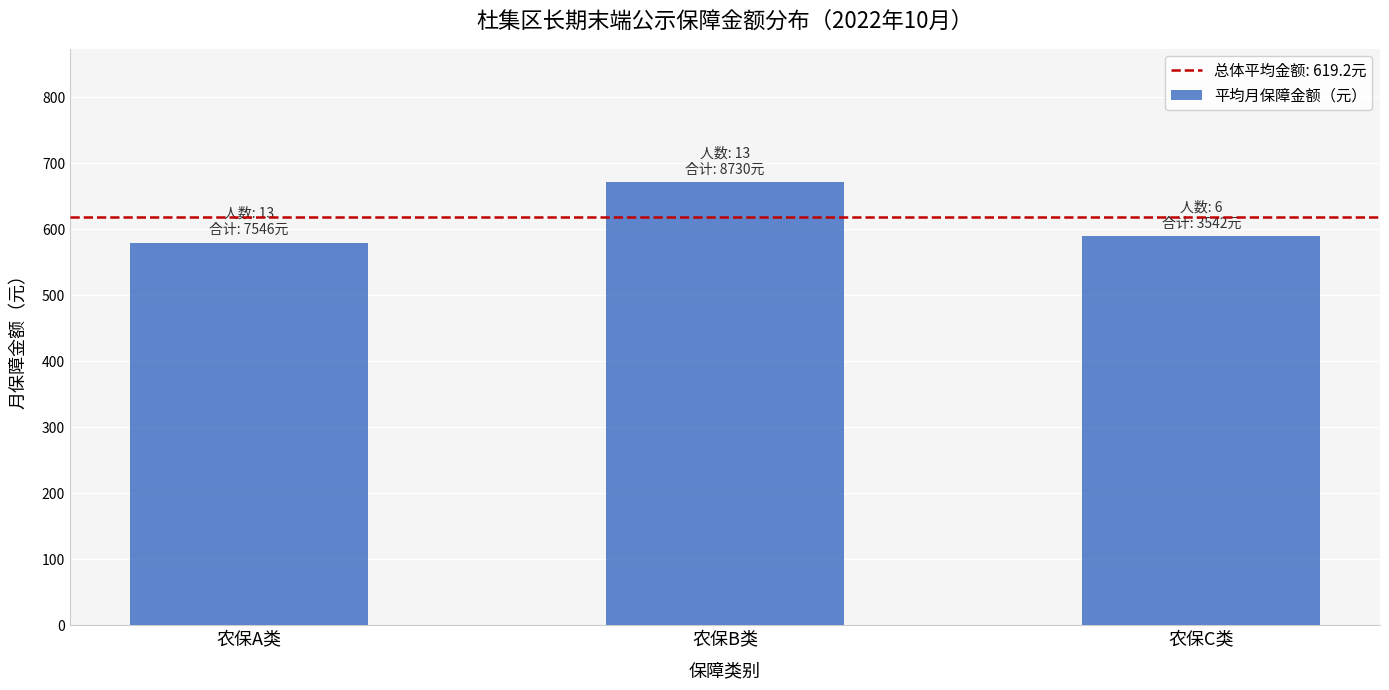

How many bars are there in total?

3